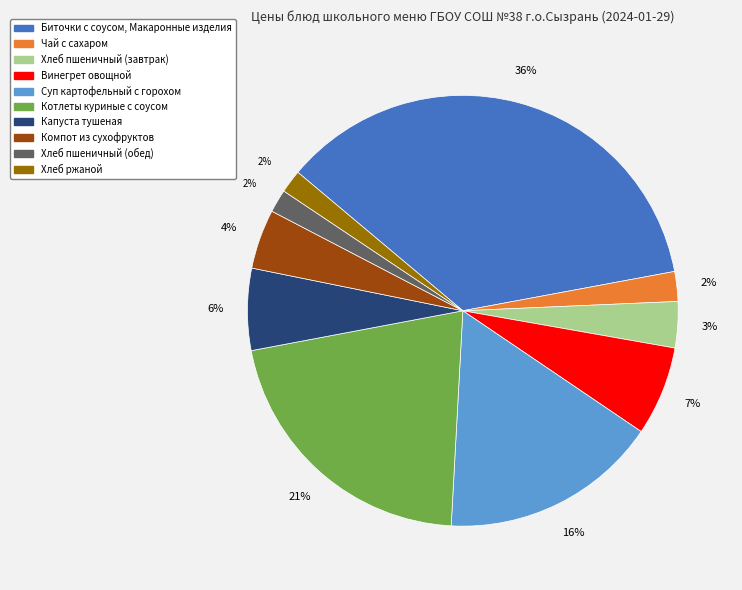

Is there any slice that represents more than half of the pie?

No